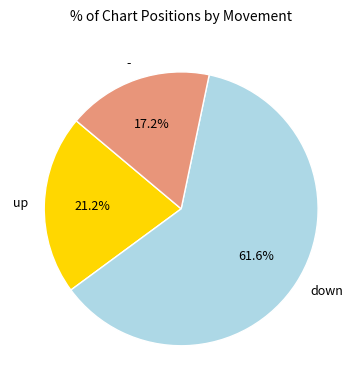

Is it true that down is 76% of the pie?

False